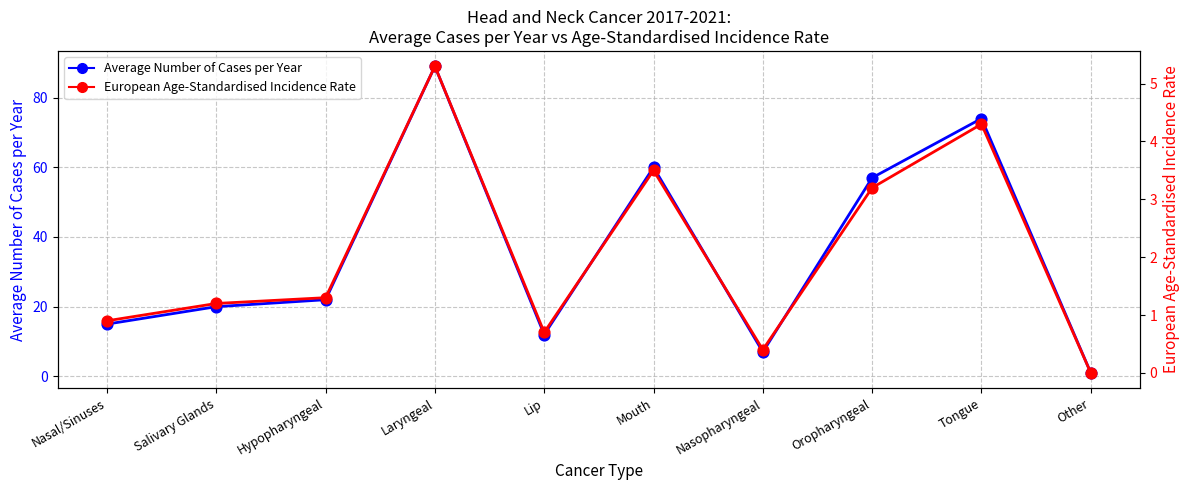

What is the total value across all series at Laryngeal?

94.3